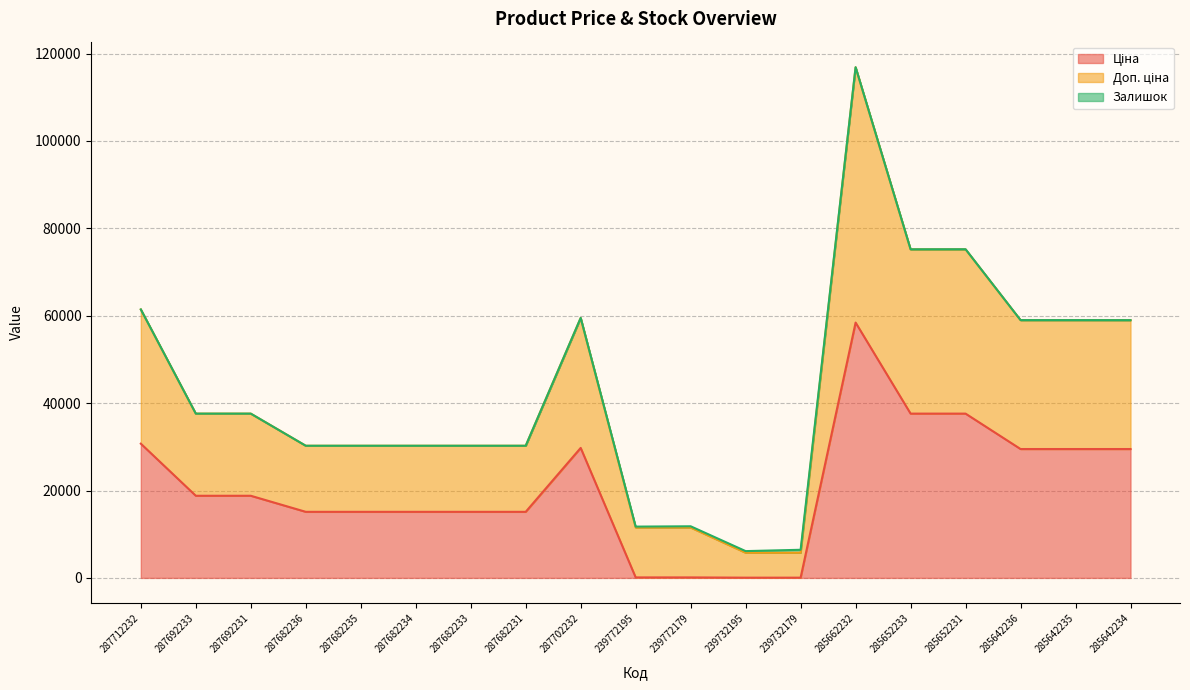

Does the chart display data point markers on the line(s)?

No